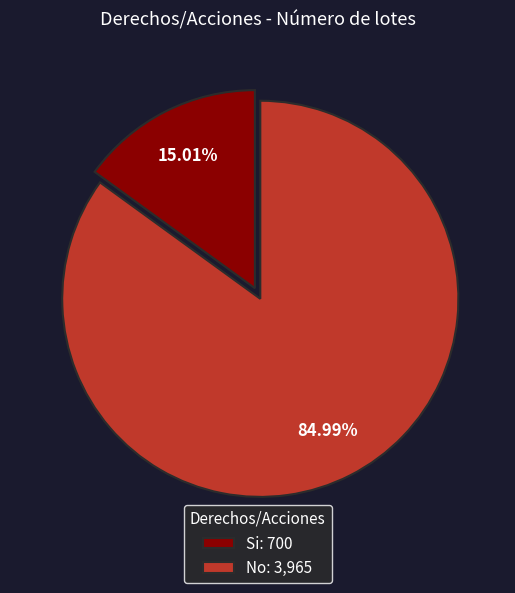

Does Si account for over 50% of the chart?

No